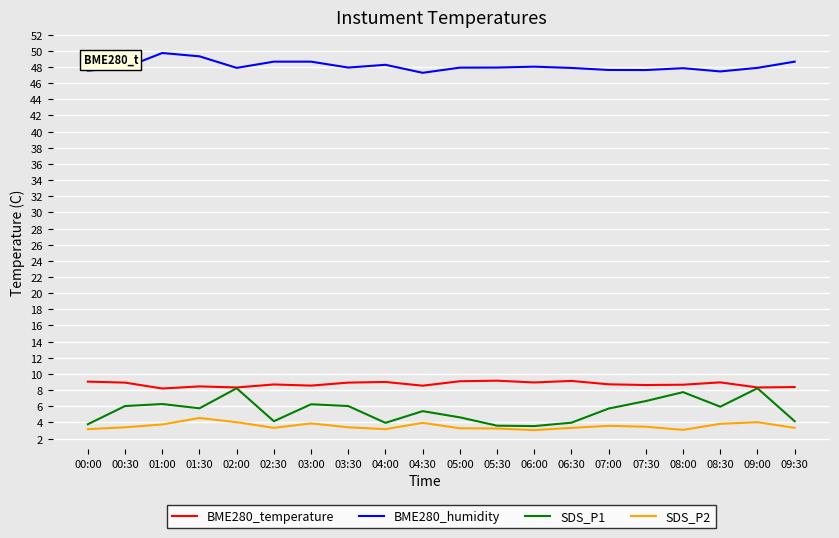

What is the difference between the highest and lowest values at 02:30?

45.3